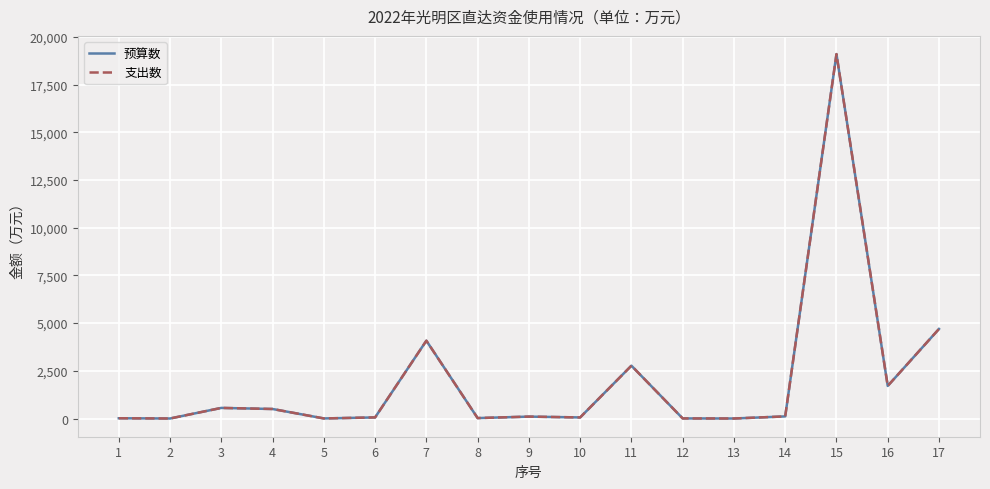

Reading right to left, extract all data points from this chart.

预算数: 4695.0	1708.0	19100.0	111.0	1.0	5.0	2769.2	56.8	100.0	23.0	4079.0	58.0	4.0	499.0	556.0	0.8	14.0
支出数: 4695.0	1708.0	19100.0	111.0	1.0	5.0	2769.2	56.8	100.0	23.0	4079.0	58.0	4.0	499.0	556.0	0.8	14.0